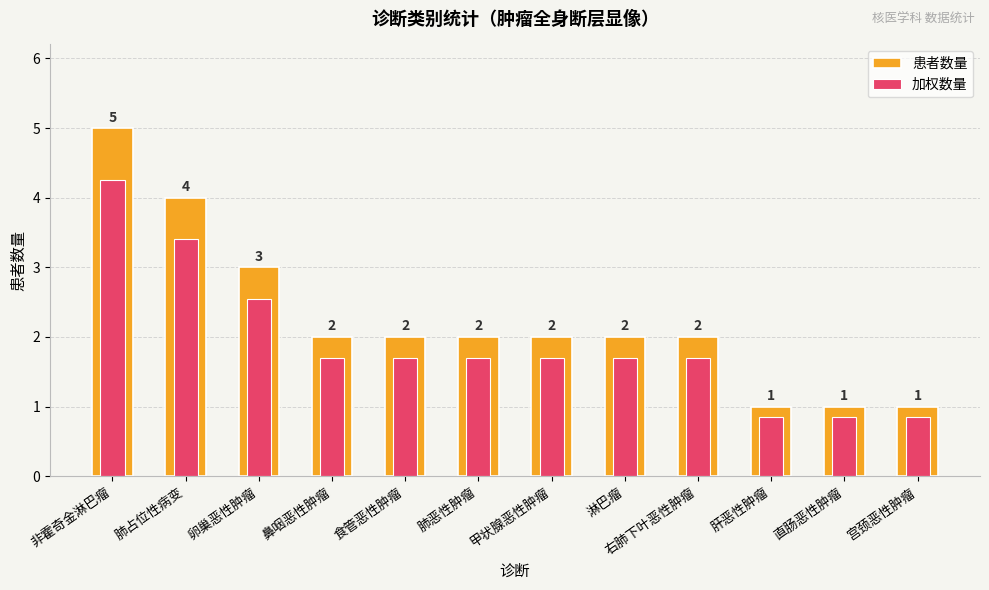

What is the label of the 12th bar from the right?

非霍奇金淋巴瘤